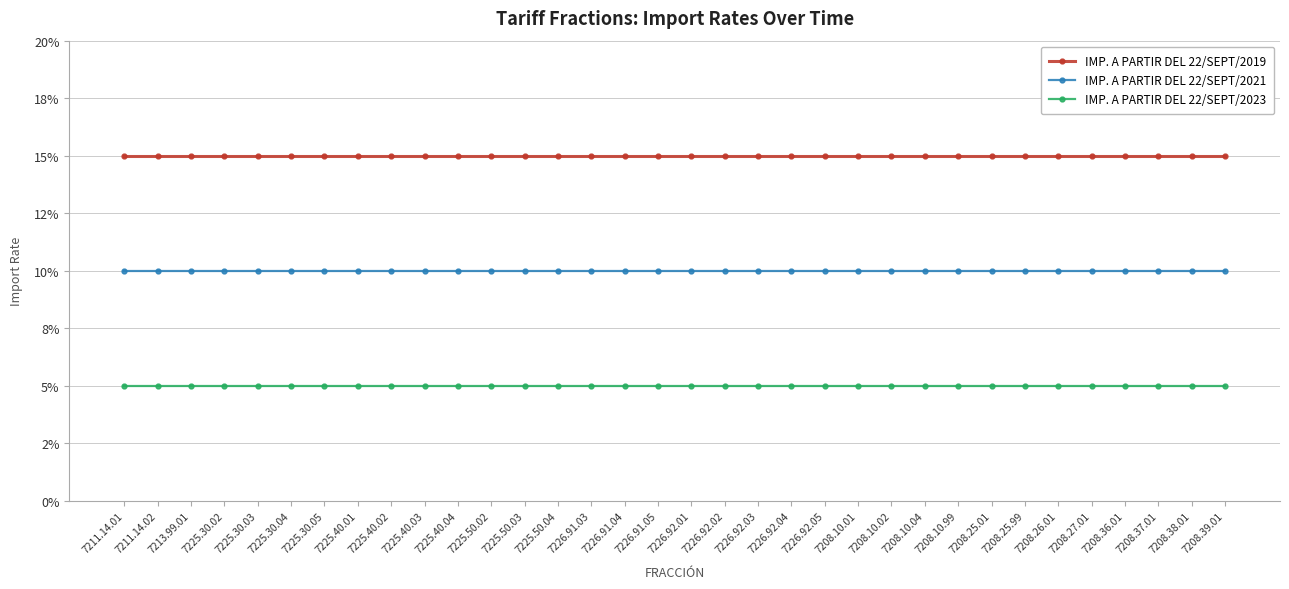

Rank the series at 7226.92.02 from lowest to highest value.

IMP. A PARTIR DEL 22/SEPT/2023, IMP. A PARTIR DEL 22/SEPT/2021, IMP. A PARTIR DEL 22/SEPT/2019